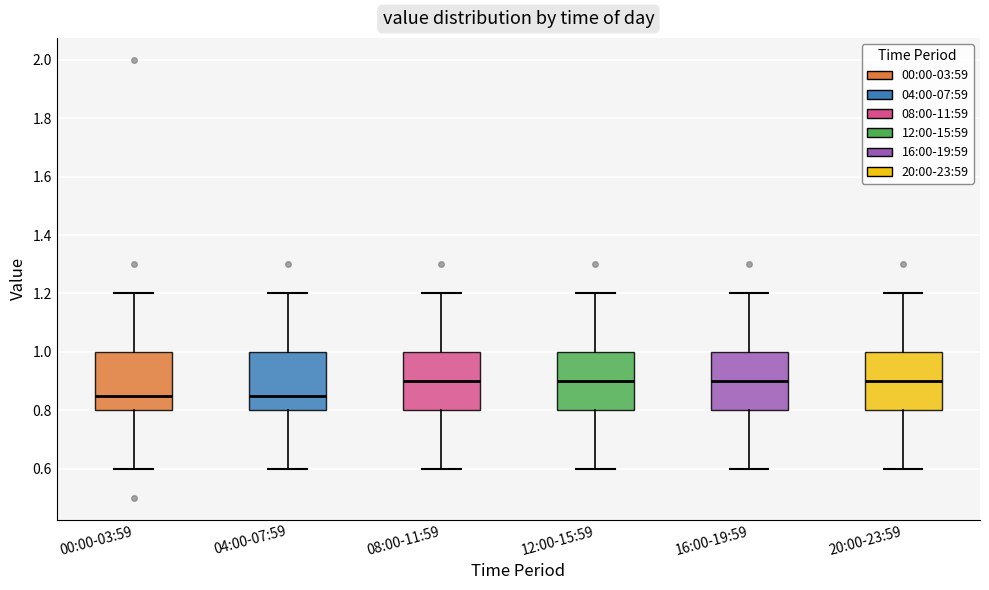

Where does the upper whisker of the box for 20:00-23:59 end on the y-axis? The values are not printed on the chart, so give them approximately, as read against the axis.

1.20